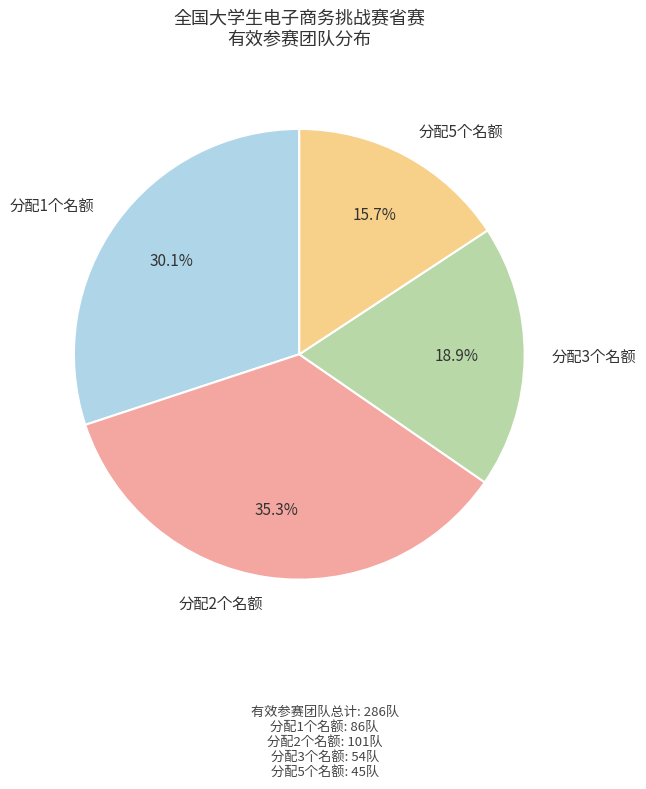

Which slice is the largest?

分配2个名额